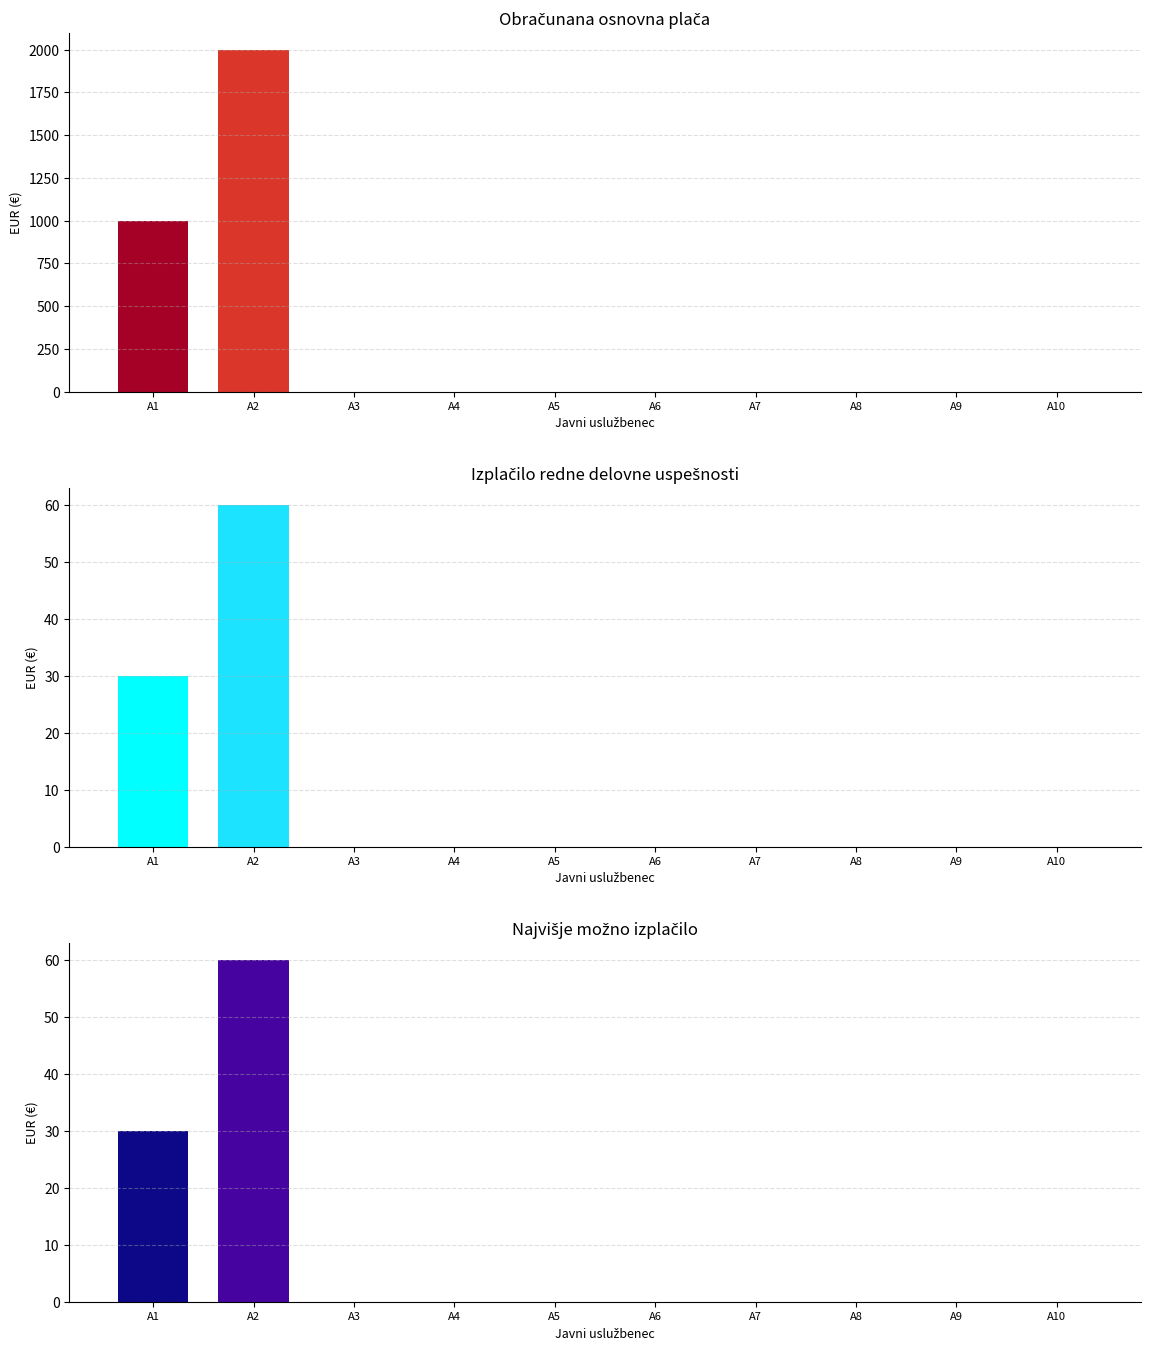

The Obr. osnovna plača series shows 1148 at A9. True or false?

False